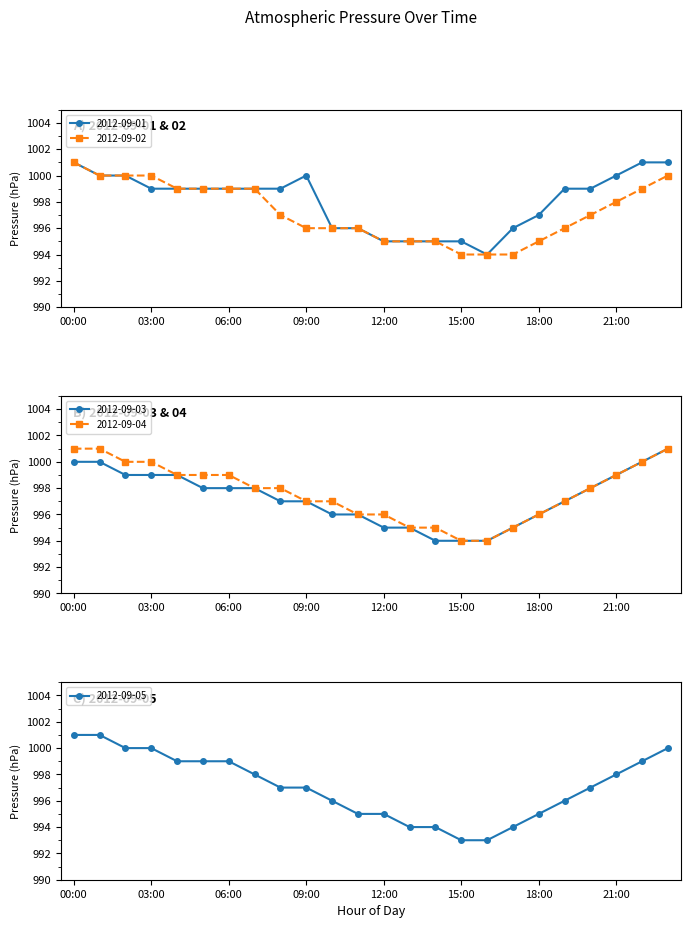

What is the sum of the 2012-09-01 values at 06:00 and 05:00?

1998